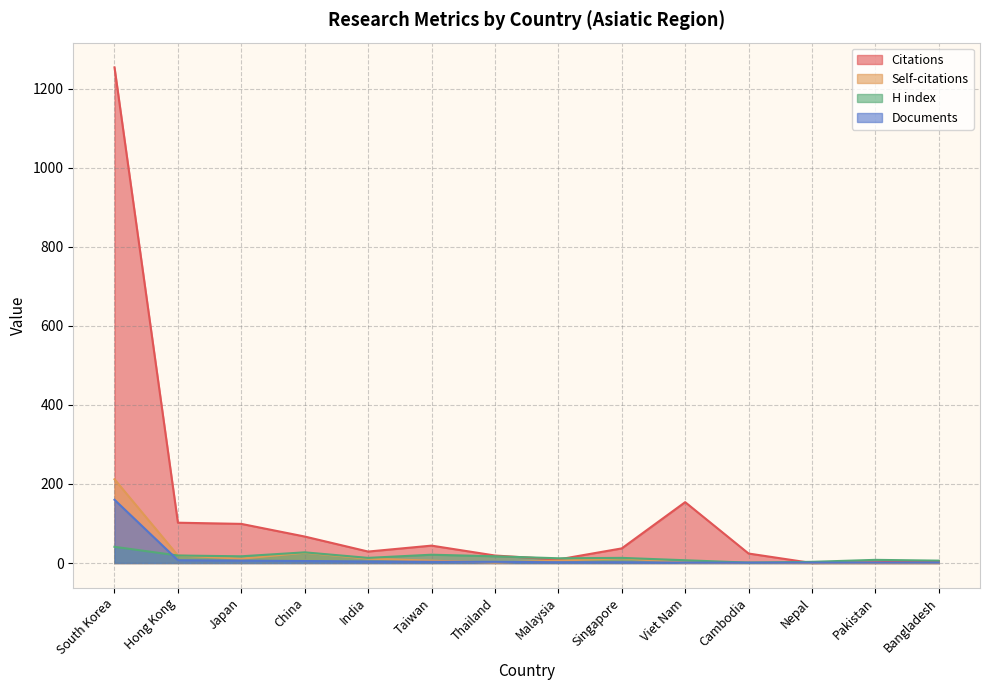

True or false: Documents and Self-citations intersect in this chart.

True